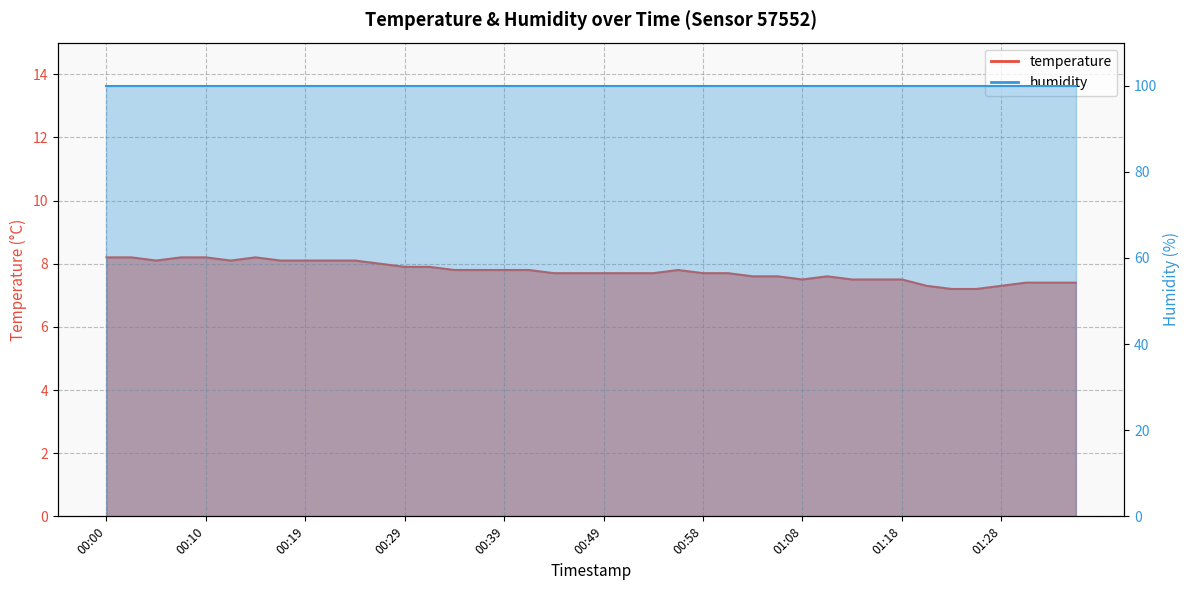

True or false: the data shows 8.2 at 00:10.

True